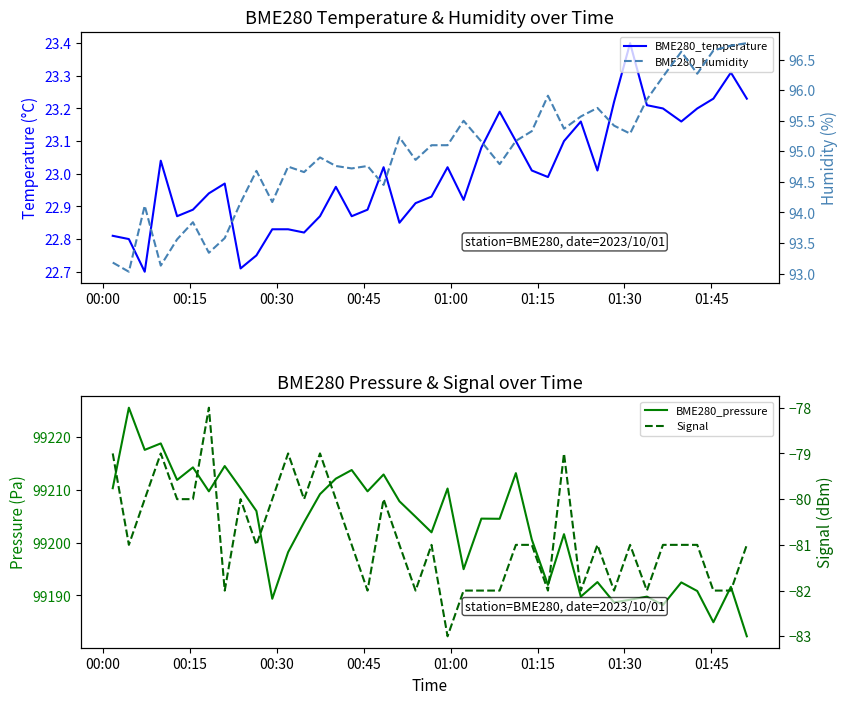

True or false: Signal and BME280_temperature intersect in this chart.

False